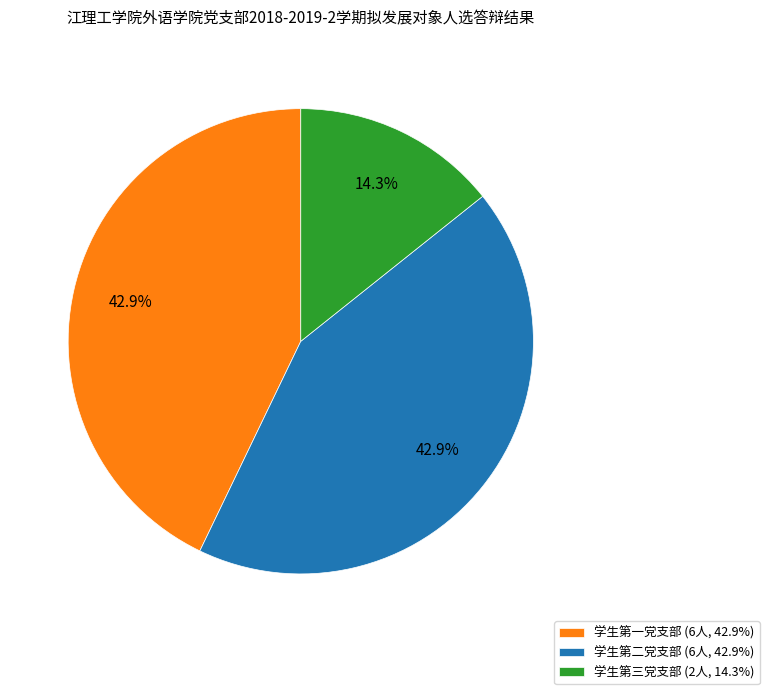

What is the total percentage of 学生第一党支部 (6人, 42.9%) and 学生第二党支部 (6人, 42.9%)?

85.7%